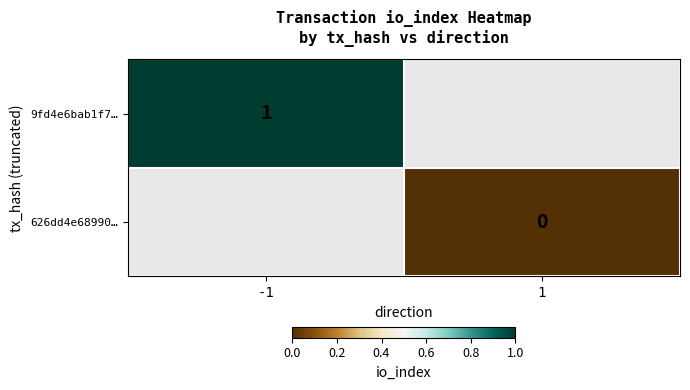

Is the value of 9fd4e6bab1f7… at -1 greater than the value of 626dd4e68990… at 1?

Yes